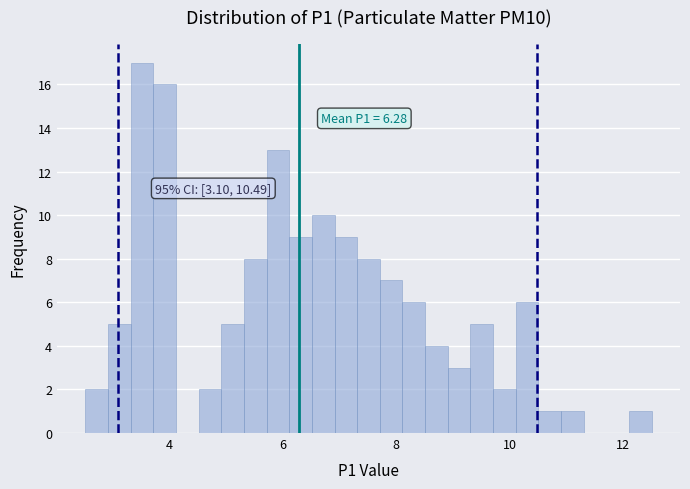

Around what value on the x-axis is the tallest bar? Give the approximate position of its centre, as read against the axis.

3.6